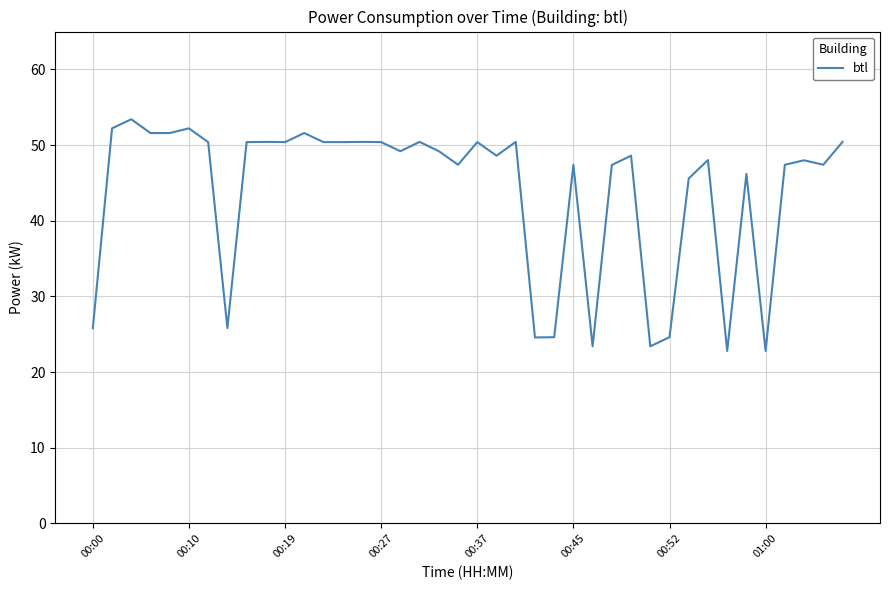

What is the greatest value displayed?

53.4